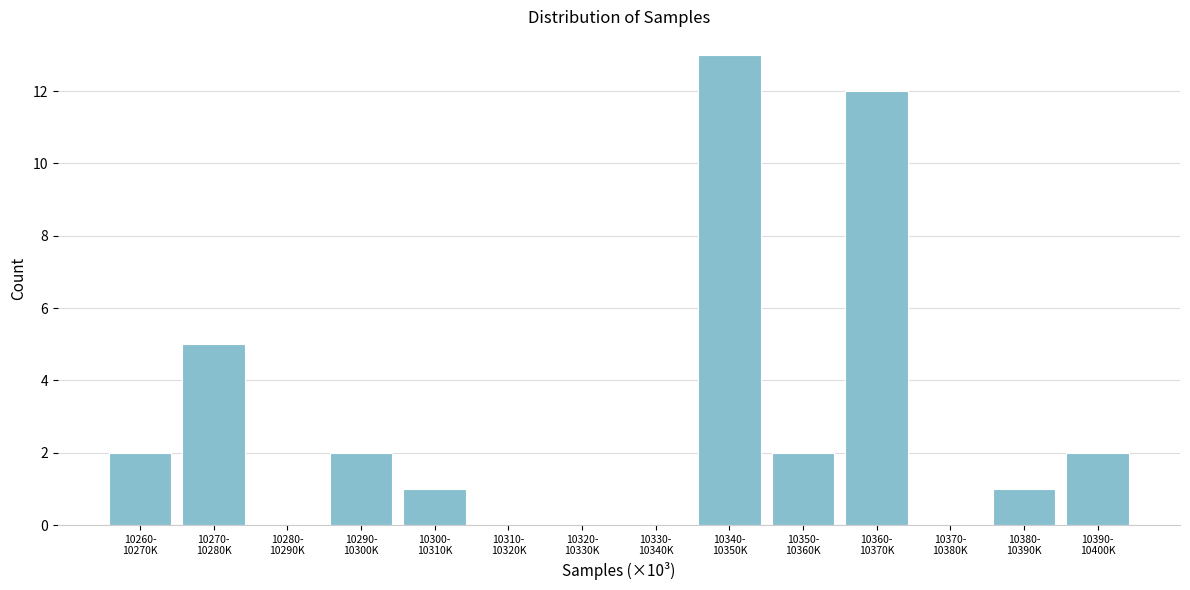

What is the sum of all values?

40